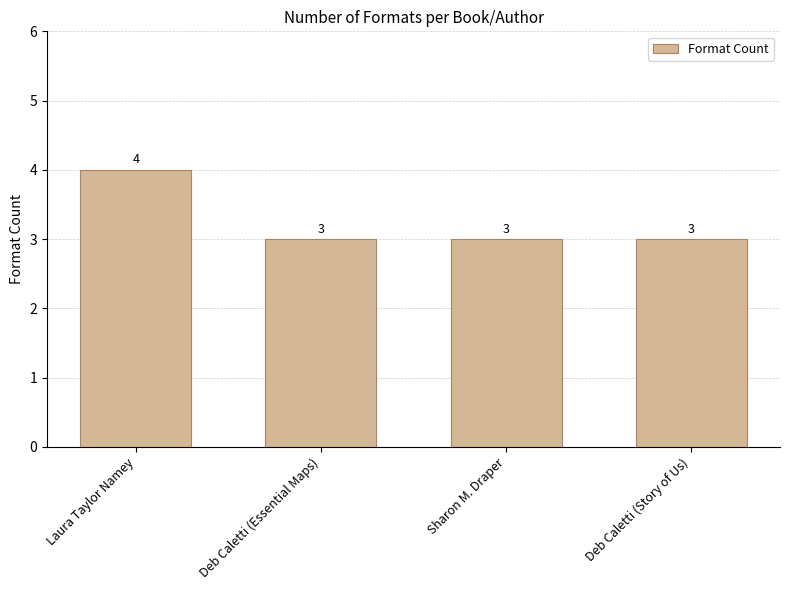

What is the change in value from Laura Taylor Namey to Deb Caletti (Story of Us)?

-1